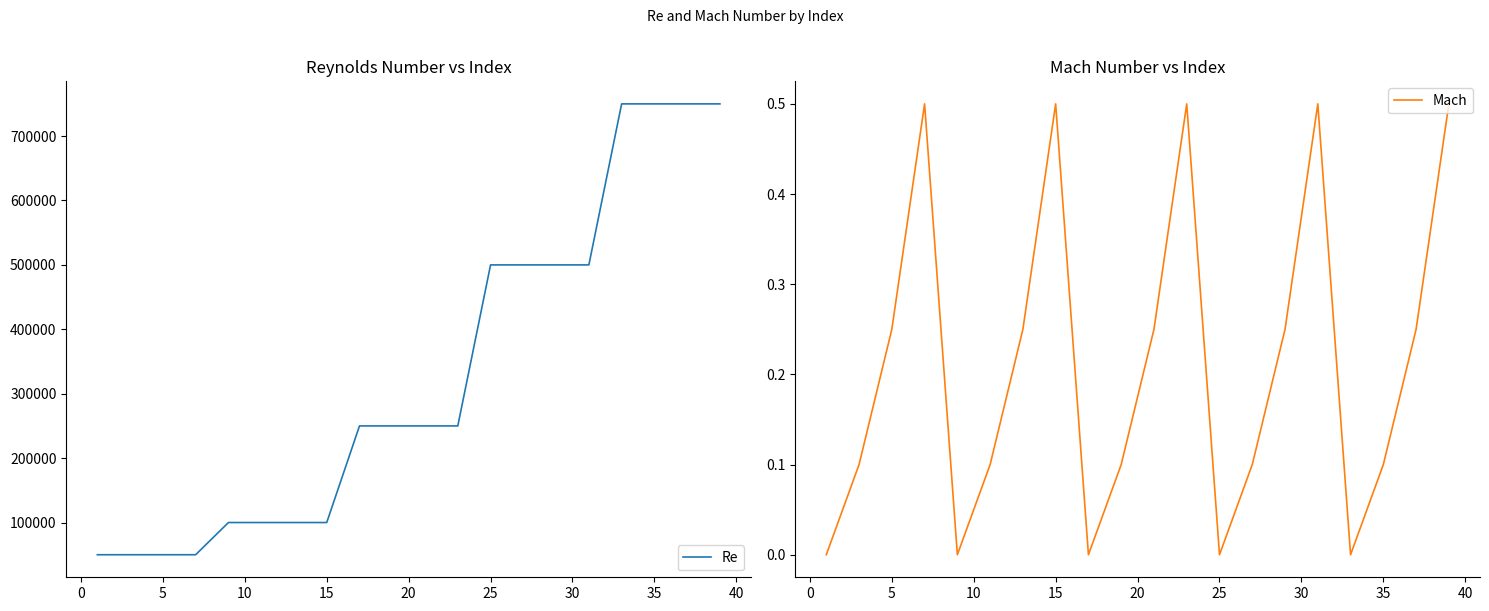

Does the chart have visible grid lines?

No